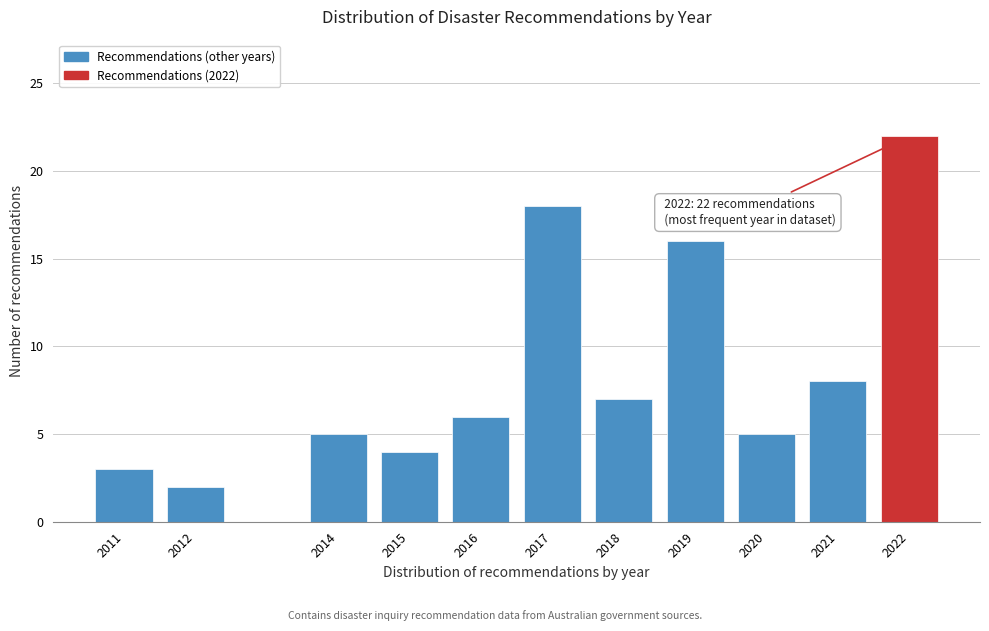

Reading right to left, list all the values displayed in this chart.

2022=22	2021=8	2020=5	2019=16	2018=7	2017=18	2016=6	2015=4	2014=5	2012=2	2011=3